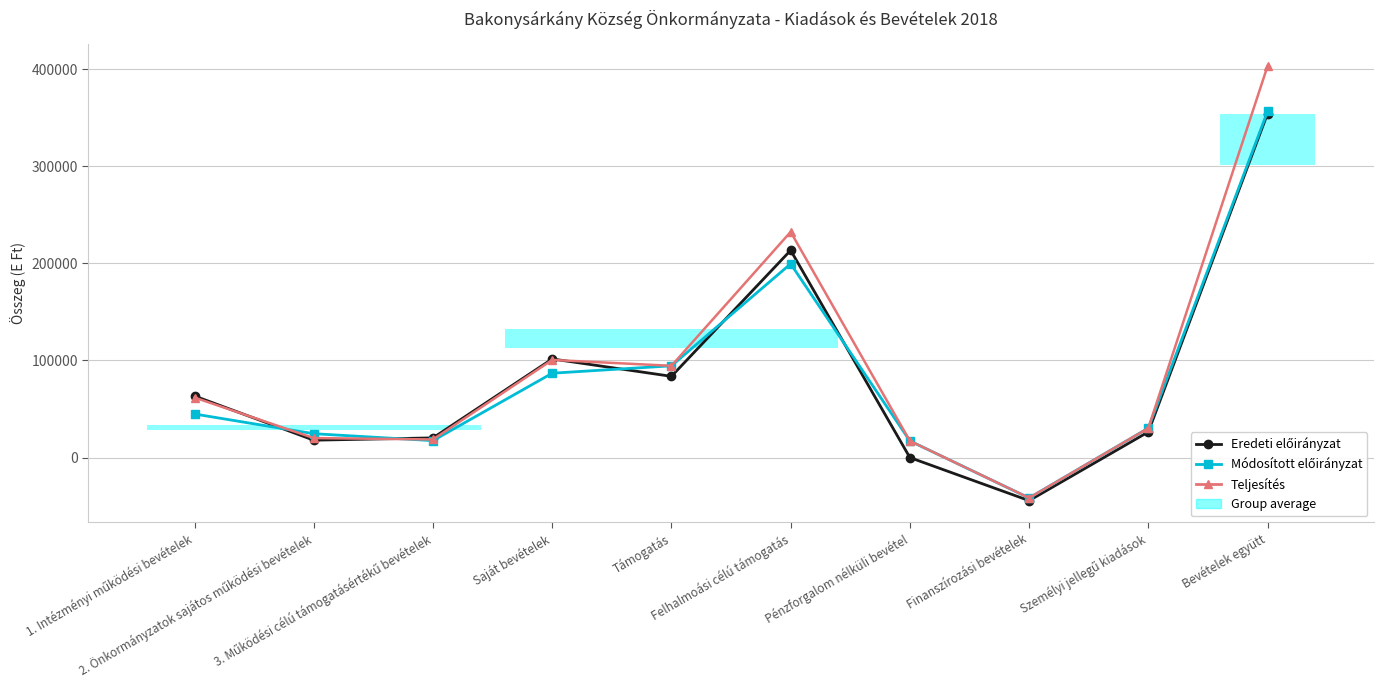

Which series has the largest total across all categories?

Teljesítés